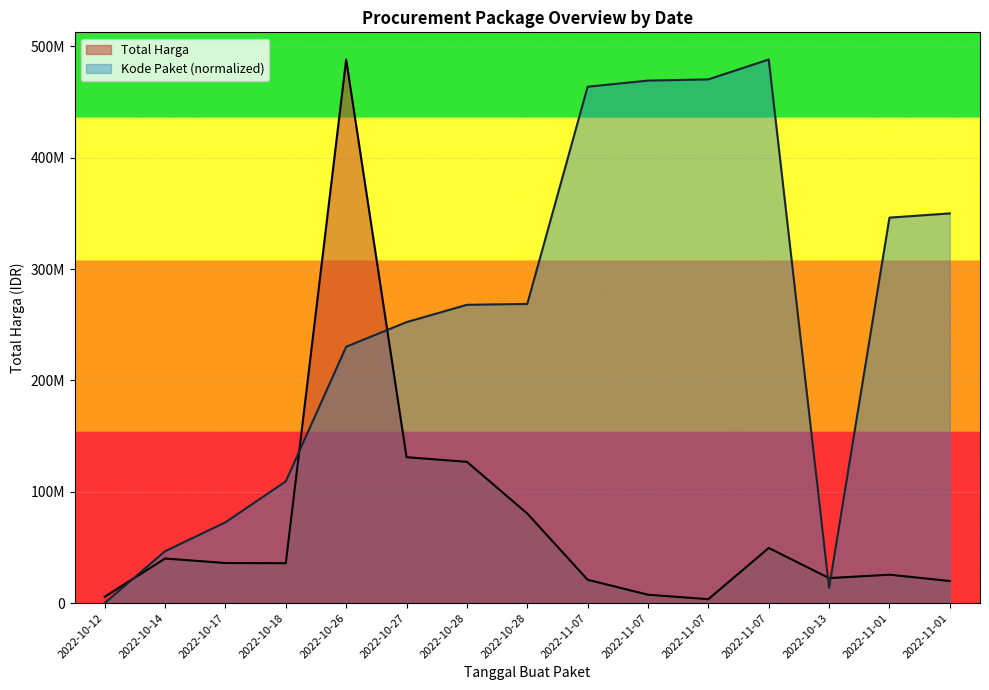

Reading left to right, extract all data points from this chart.

Total Harga: 5700000.0	40000000.0	36000000.0	35800000.0	488147400.0	131020000.0	126850000.0	80450000.0	20950000.0	7500000.0	3500000.0	49500000.0	22425000.0	25500000.0	19800000.0
Kode Paket: 0.0	46552829.3	72549863.8	109304595.0	230198187.0	252309374.9	267863306.5	268645396.8	463695213.6	469210268.6	470305195.1	488147400.0	13640007.1	346154943.7	349942370.0